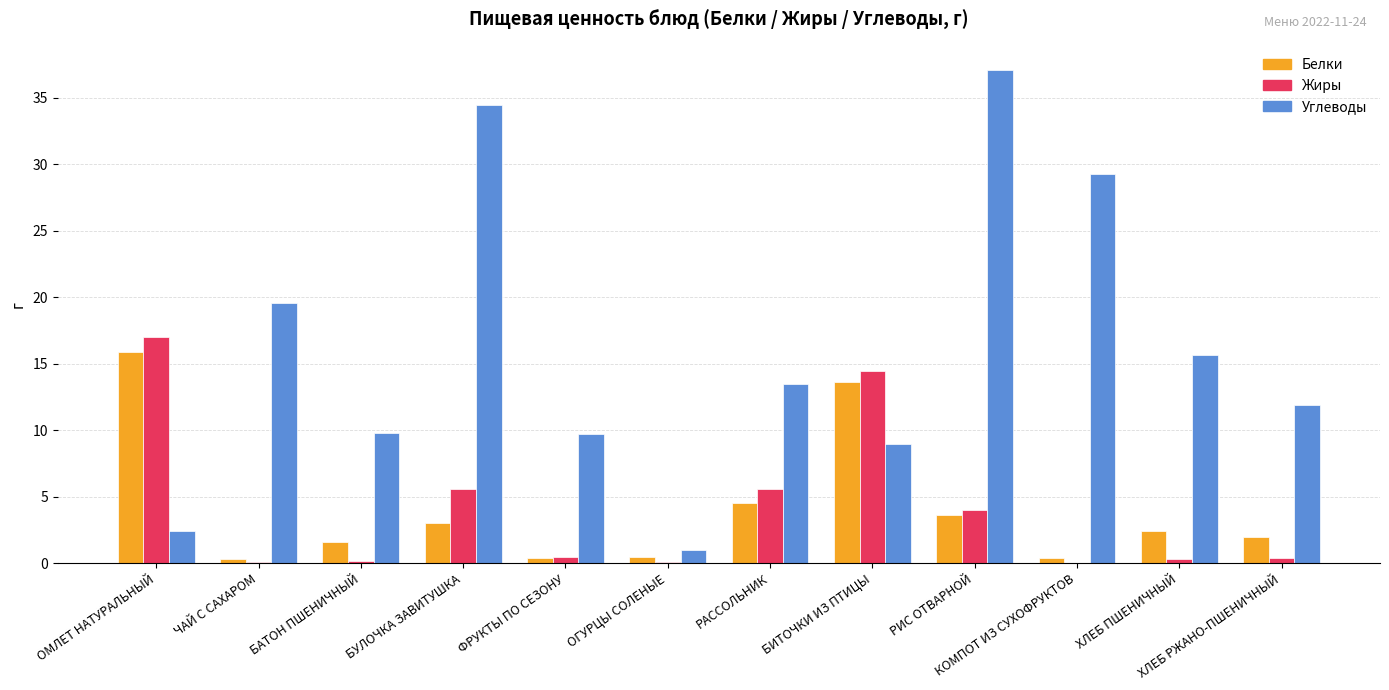

Between БУЛОЧКА ЗАВИТУШКА and ХЛЕБ ПШЕНИЧНЫЙ, which series saw the biggest shift?

Углеводы